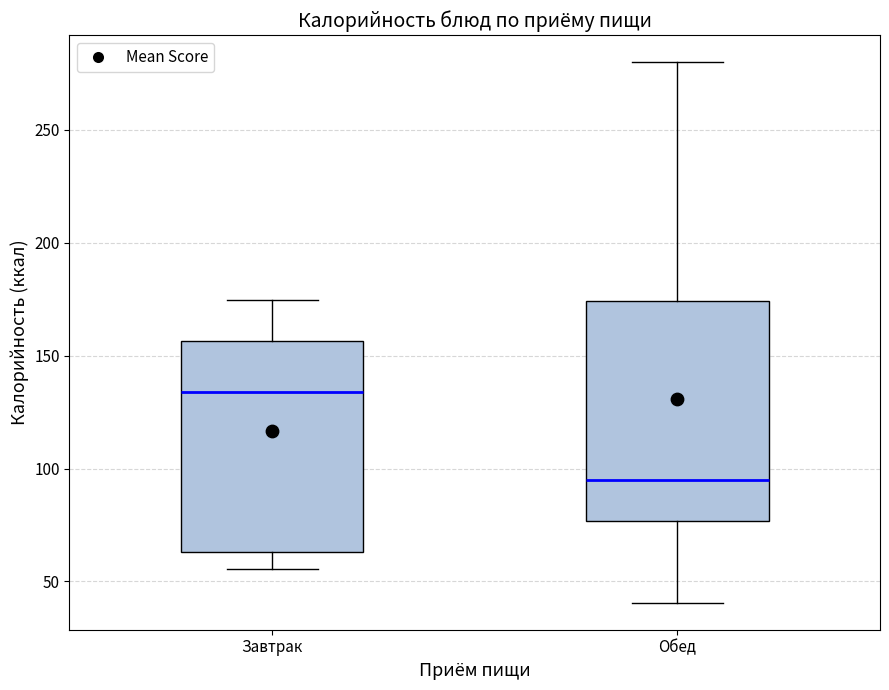

Where does the median line of the box for Завтрак sit on the y-axis? The values are not printed on the chart, so give them approximately, as read against the axis.

135